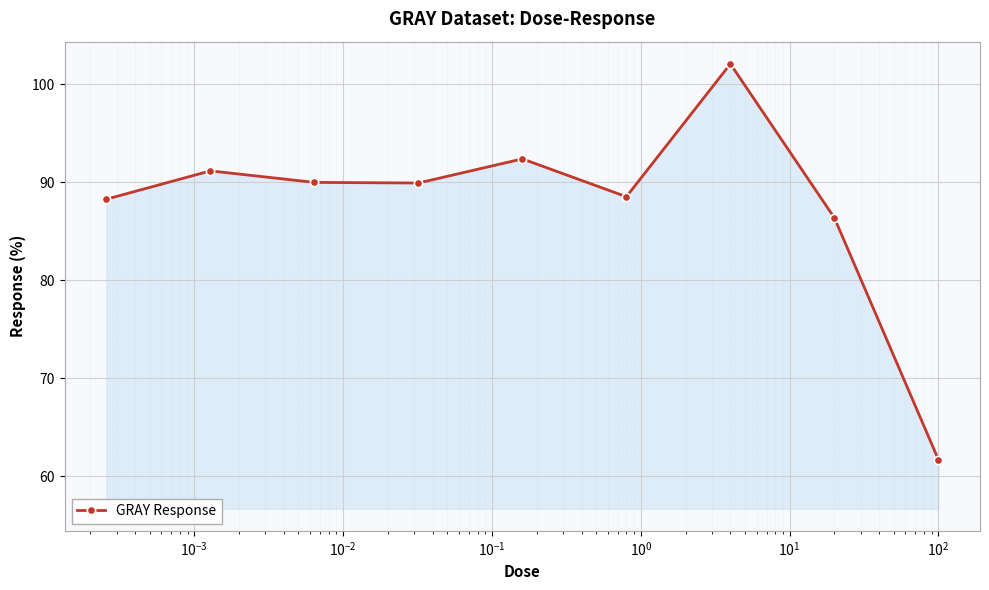

What is the value of the 1st point from the left?

88.3